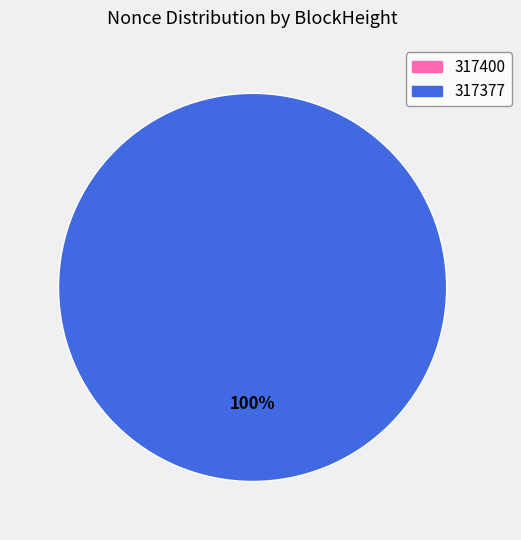

The 317400 slice represents 0% of the pie. True or false?

True